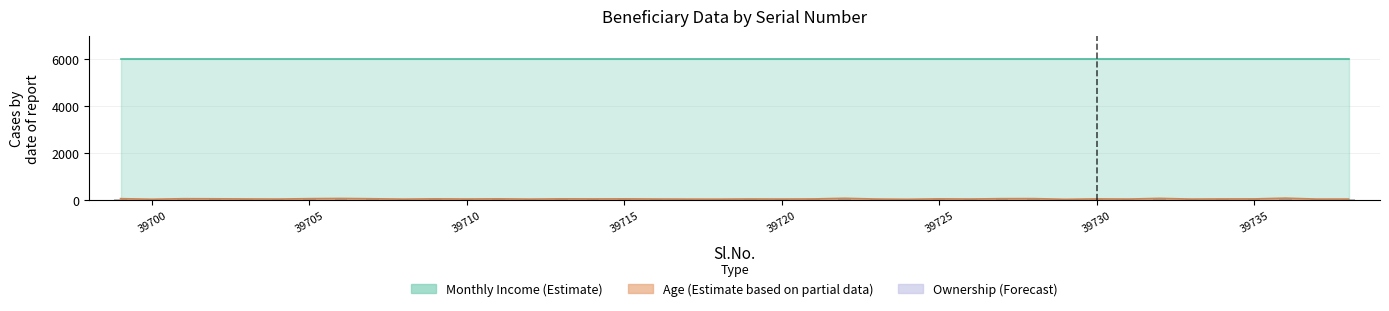

What is the difference between the highest and lowest values at 39701?

5999